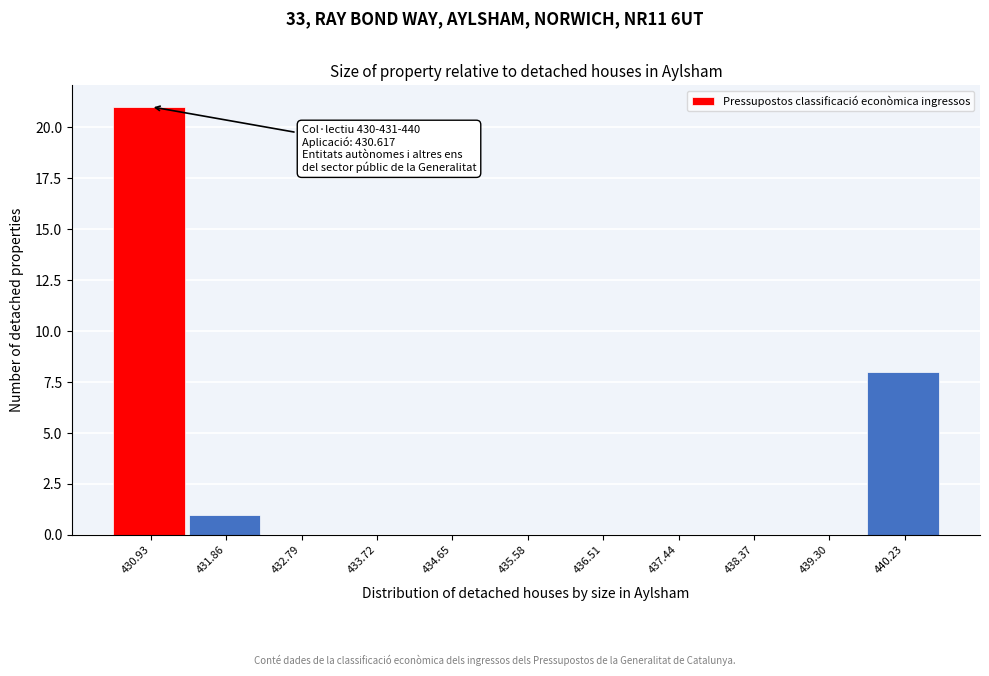

Over which range of the x-axis is the bar tallest?

430.5 to 431.4